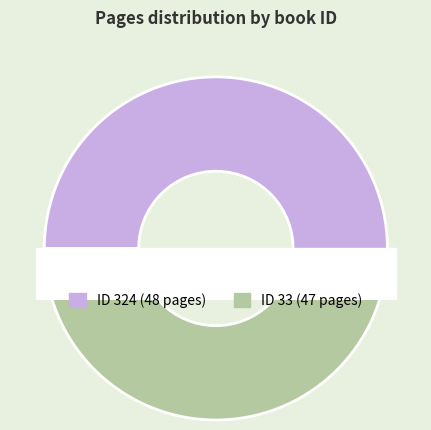

The 324 slice represents 51% of the pie. True or false?

True